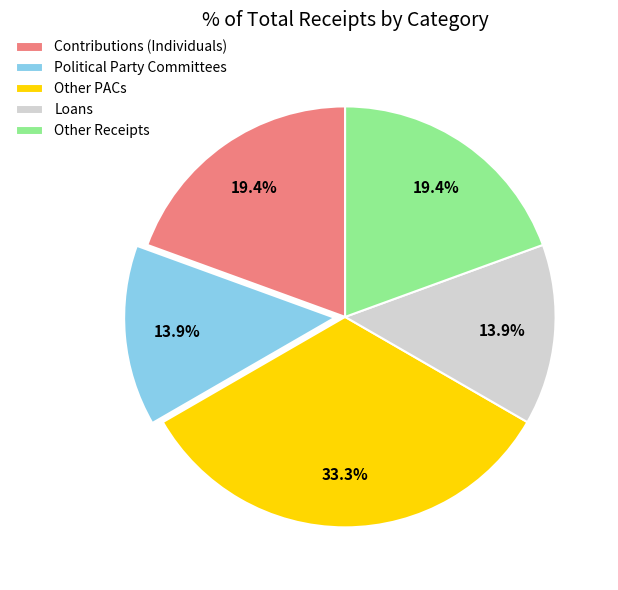

How many segments does this pie chart have?

5